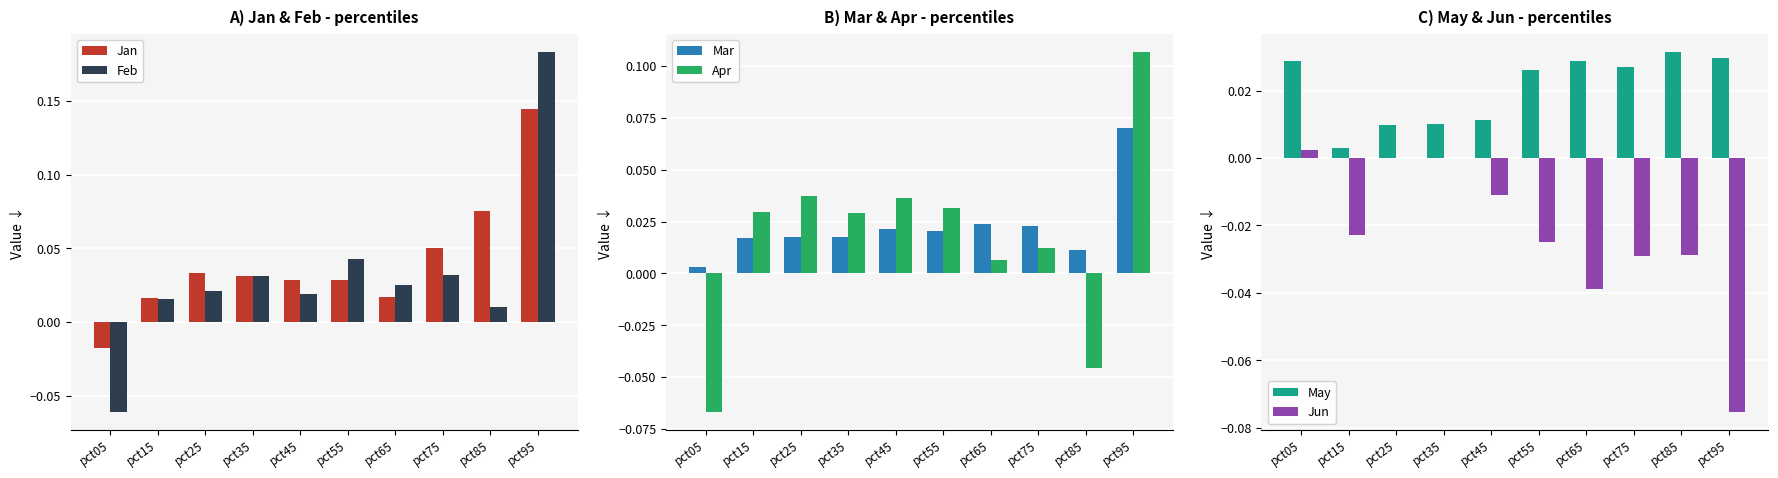

At how many categories does at least one series exceed 0?

10